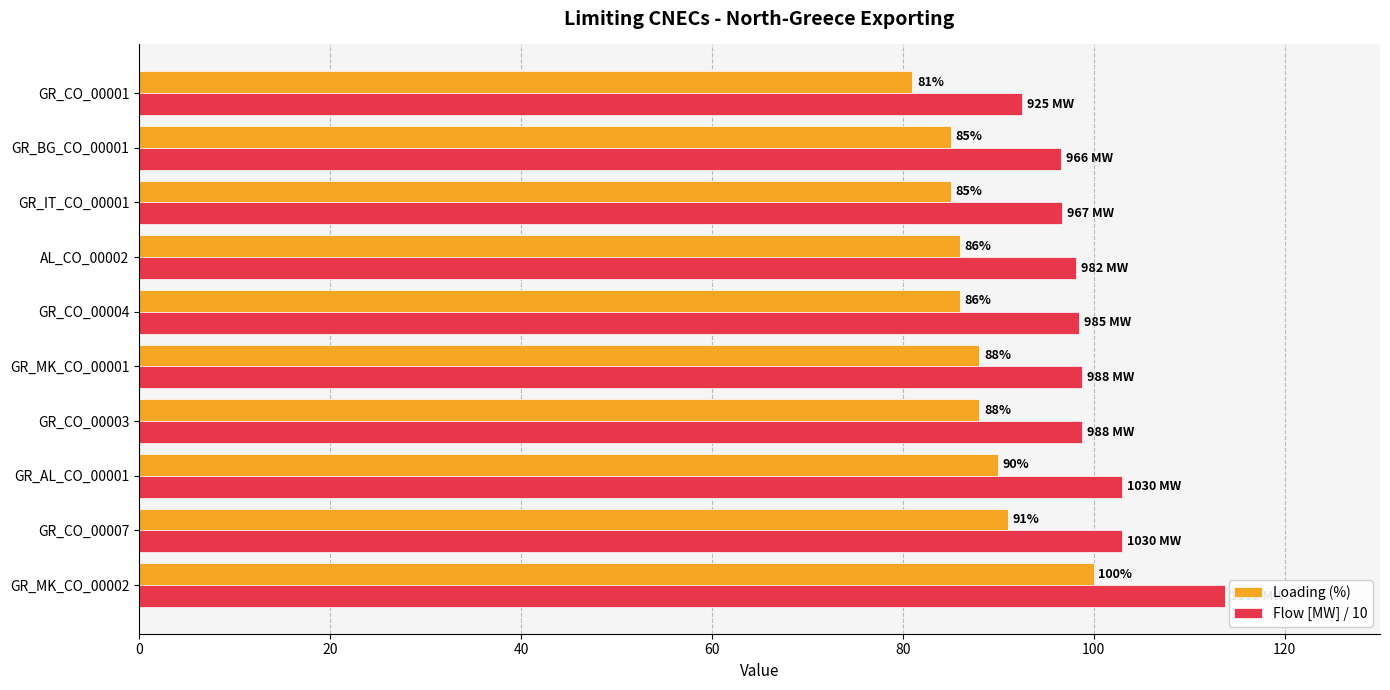

Is the value of Loading (%) at GR_IT_CO_00001 greater than the value of Flow [MW] / 10 at GR_CO_00007?

No